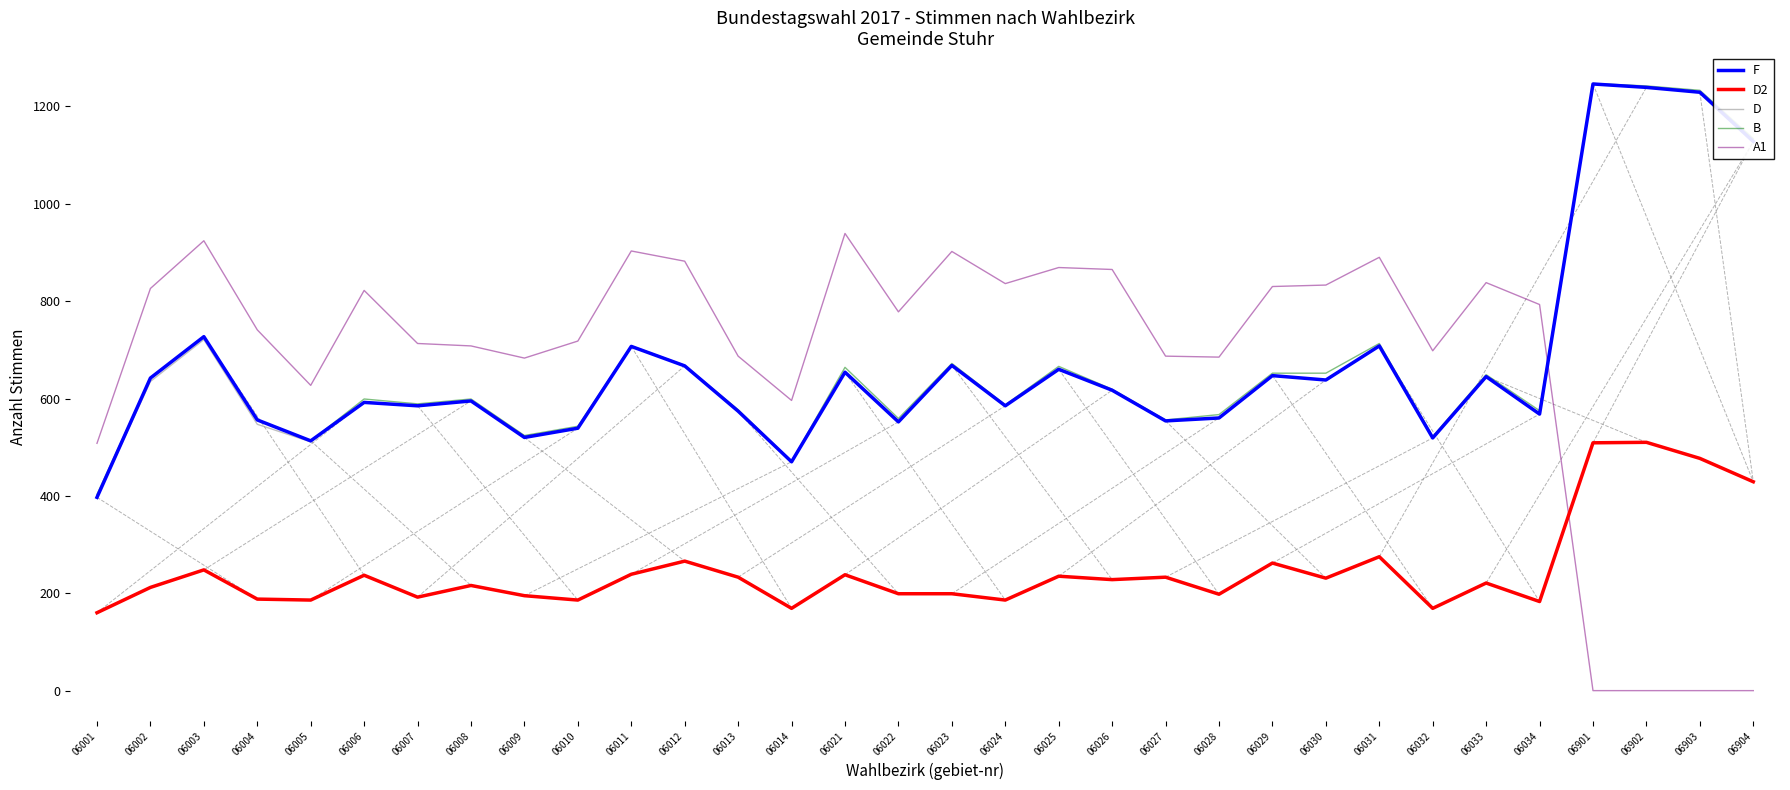

What is the total value across all series at 06030?

2992